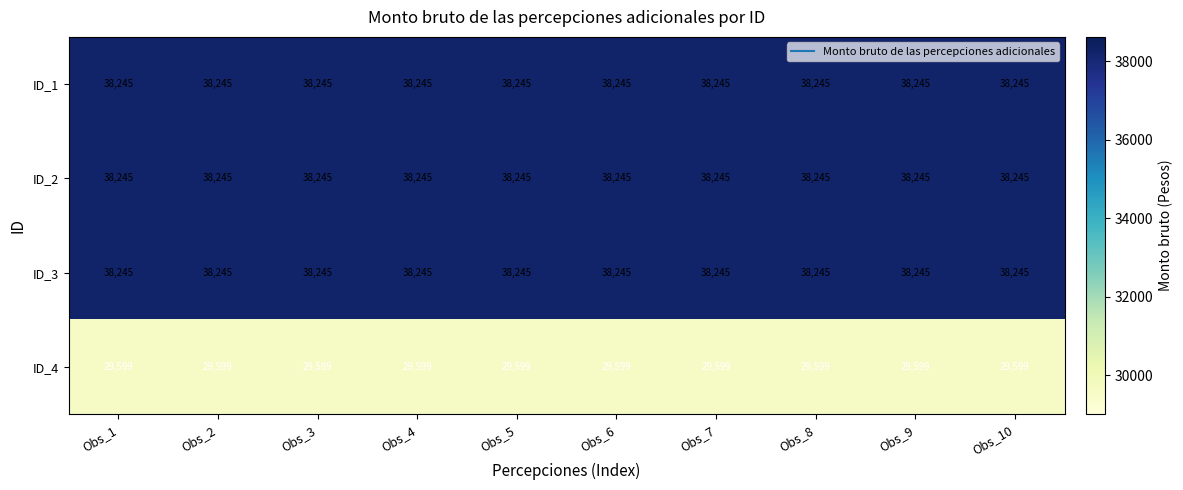

What is the highest value of the ID_3 series?

38245